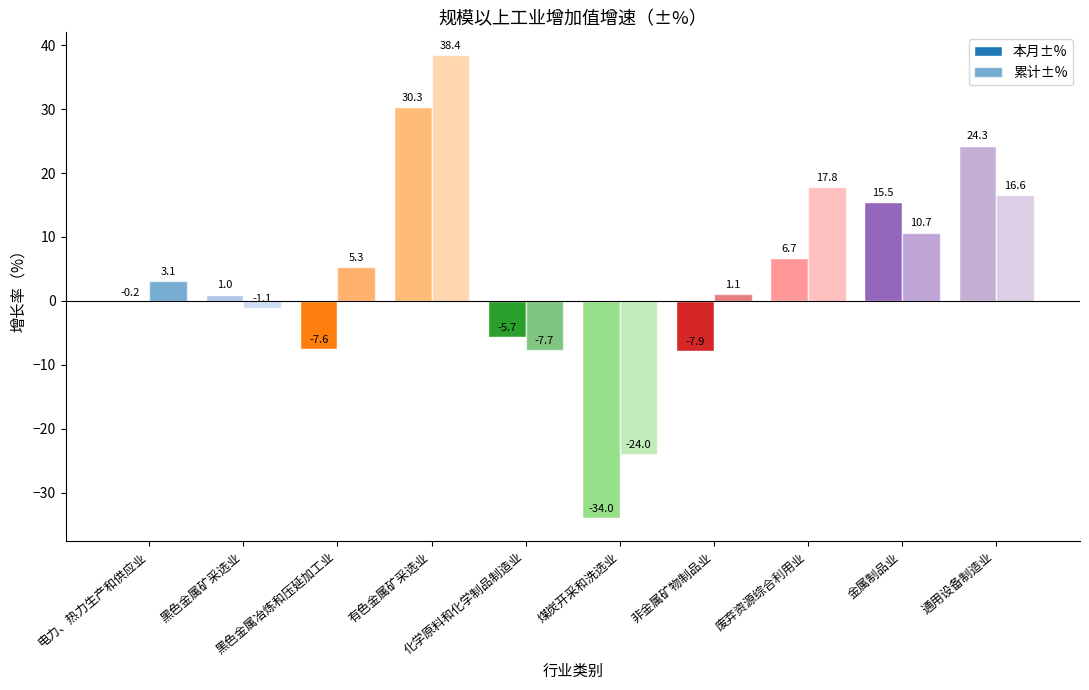

What is the sum of all 累计±% values?

60.2